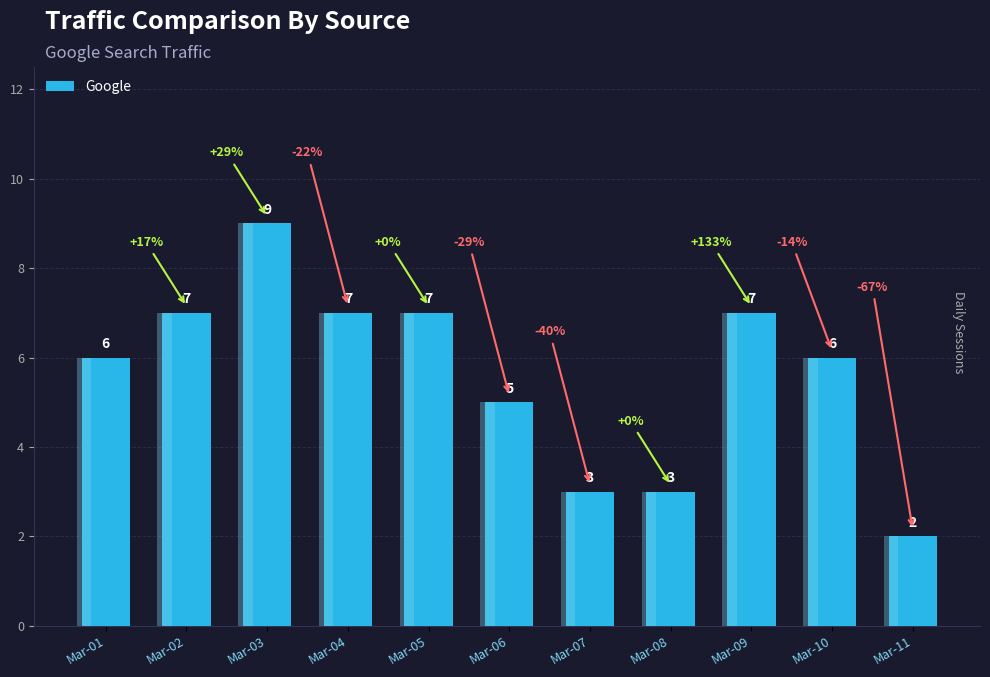

How many bars are there in total?

11